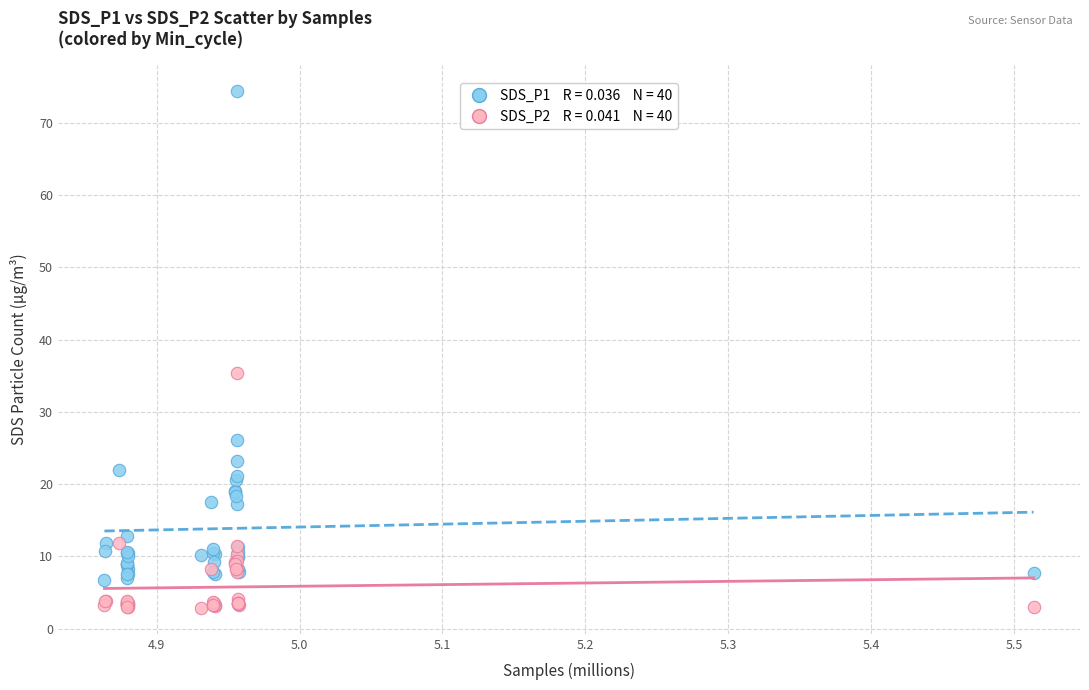

Across all series, what Y value is closest to 38?

35.5